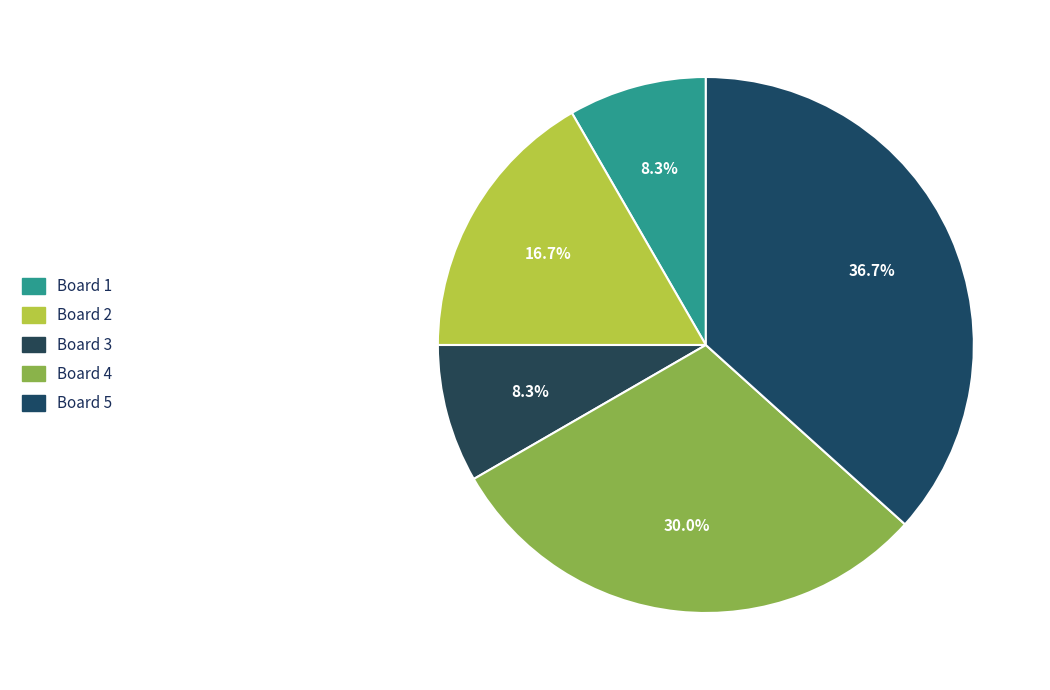

To the nearest percent, what is the average slice percentage?

20%